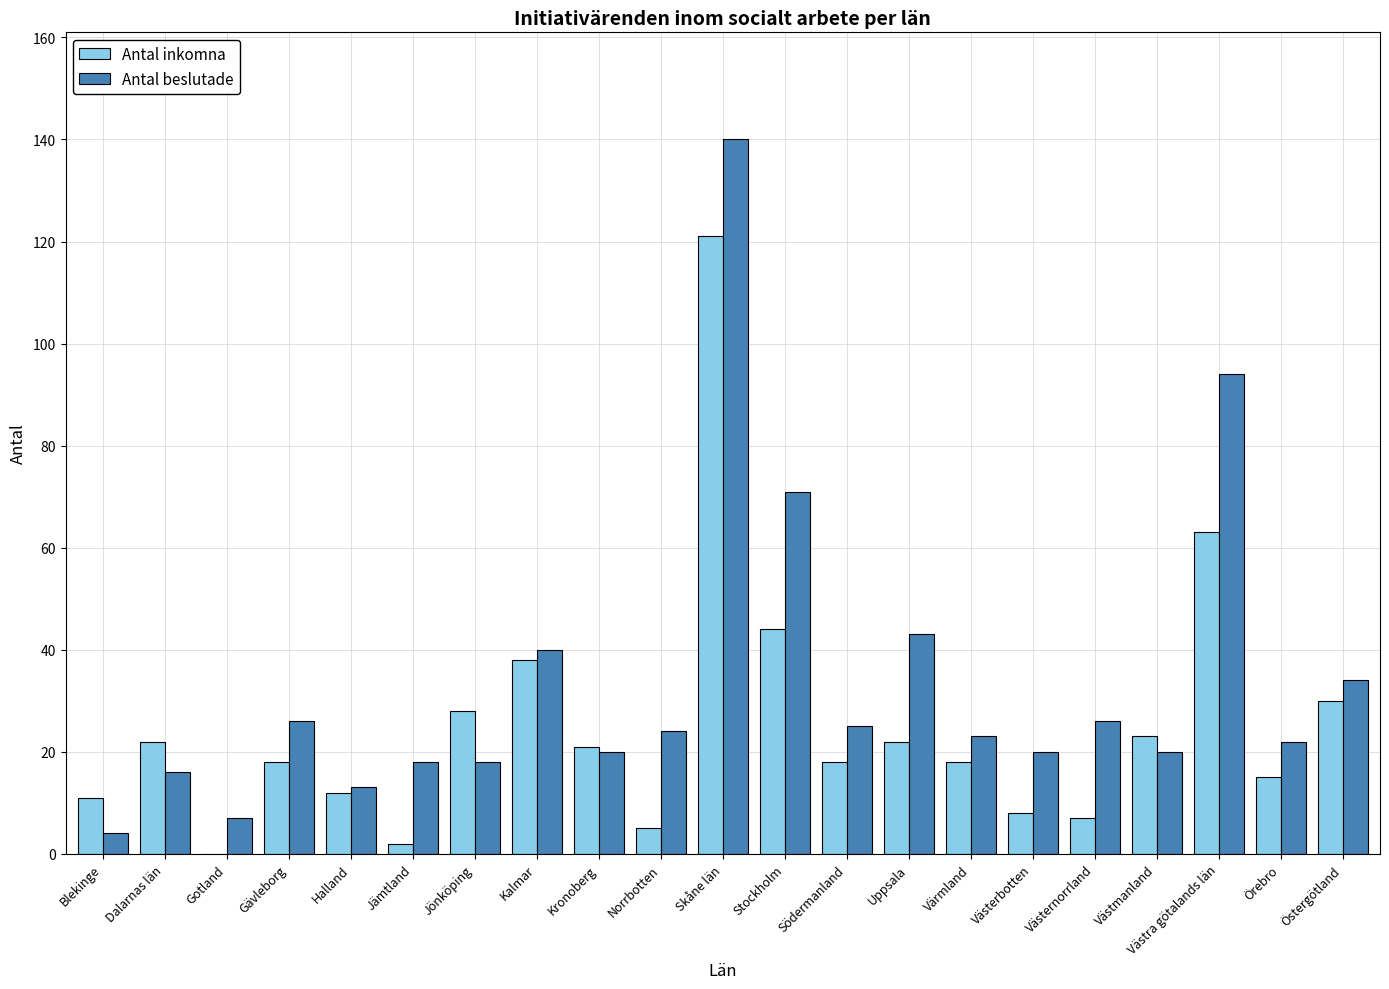

Reading right to left, extract all data points from this chart.

Antal inkomna: Östergötland=30	Örebro=15	Västra götalands län=63	Västmanland=23	Västernorrland=7	Västerbotten=8	Värmland=18	Uppsala=22	Södermanland=18	Stockholm=44	Skåne län=121	Norrbotten=5	Kronoberg=21	Kalmar=38	Jönköping=28	Jämtland=2	Halland=12	Gävleborg=18	Gotland=0	Dalarnas län=22	Blekinge=11
Antal beslutade: Östergötland=34	Örebro=22	Västra götalands län=94	Västmanland=20	Västernorrland=26	Västerbotten=20	Värmland=23	Uppsala=43	Södermanland=25	Stockholm=71	Skåne län=140	Norrbotten=24	Kronoberg=20	Kalmar=40	Jönköping=18	Jämtland=18	Halland=13	Gävleborg=26	Gotland=7	Dalarnas län=16	Blekinge=4